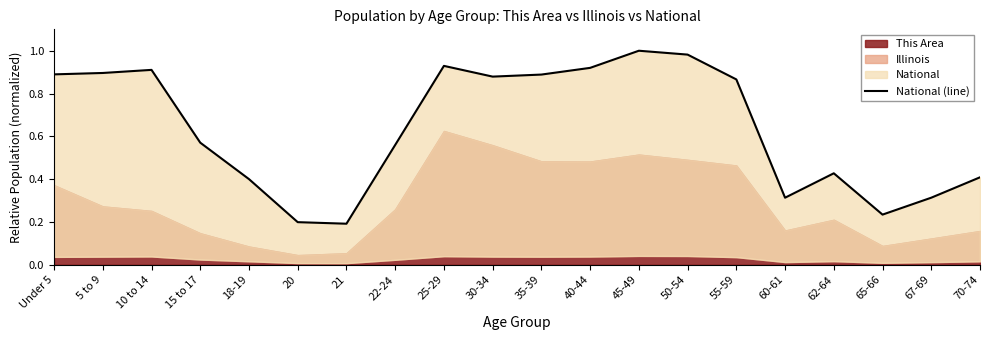

What is the value of the 14th point from the left?

1.0